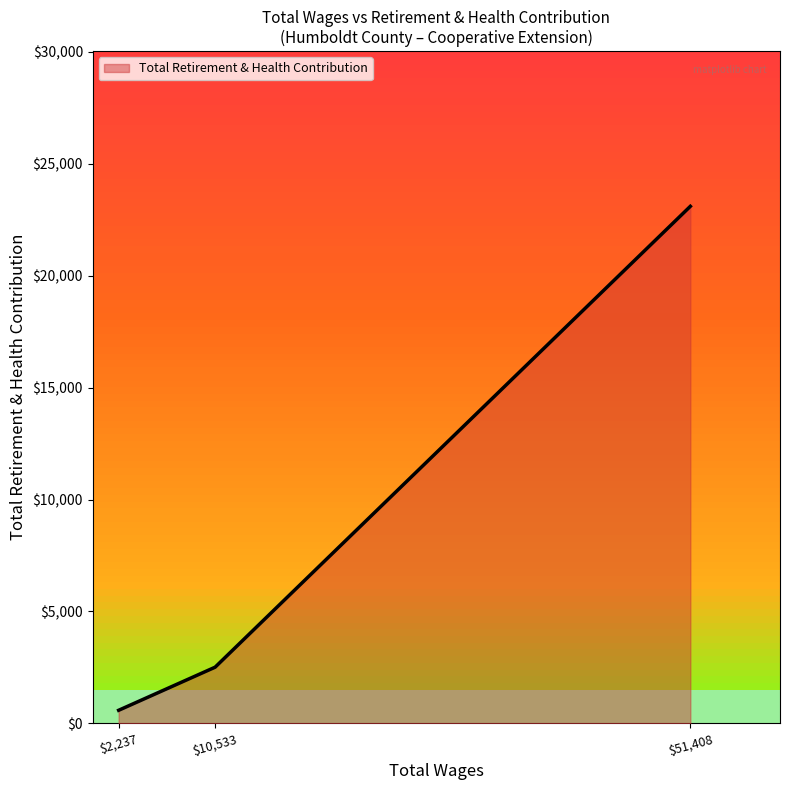

What is the greatest value displayed?

23104